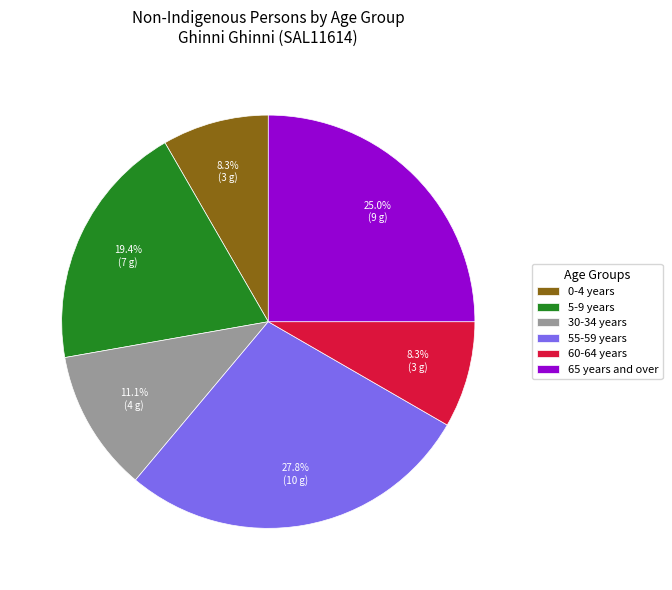

What percentage do 60-64 years and 55-59 years together represent?

36.1%